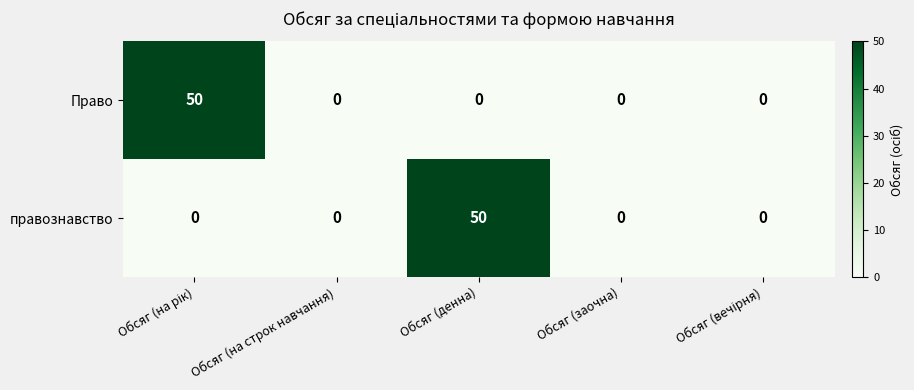

How many data points does each series have?

5